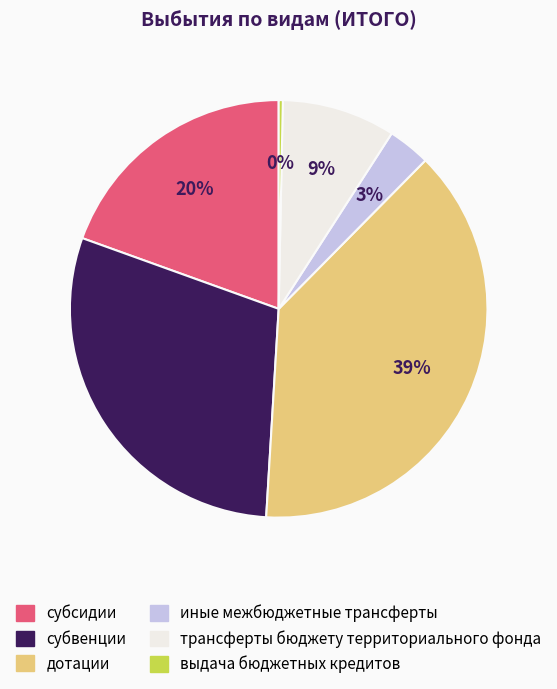

Approximately how many times larger is the value at субсидии compared to дотации?

0.5